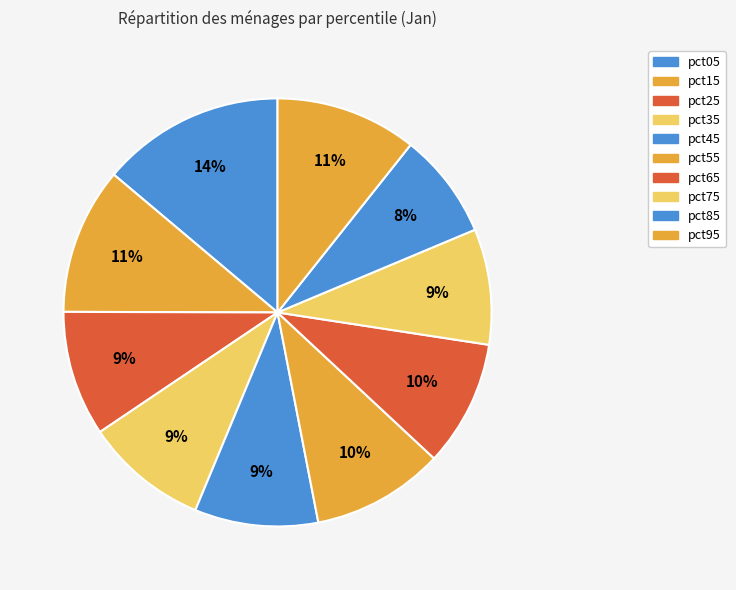

To the nearest percent, what percentage of the pie is pct55?

10%